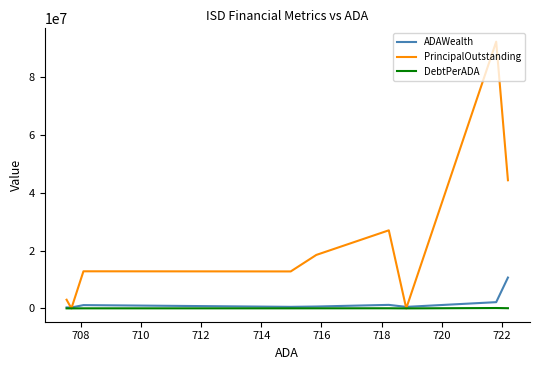

What is the difference between the maximum and minimum values in the PrincipalOutstanding series?

92310000.0